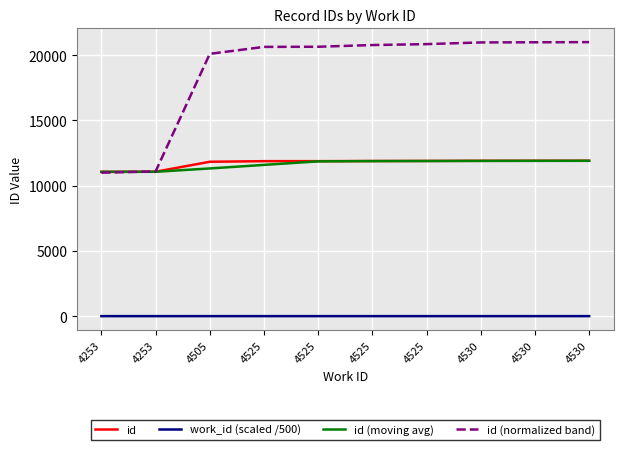

At which label is id closest to 11487?

4505